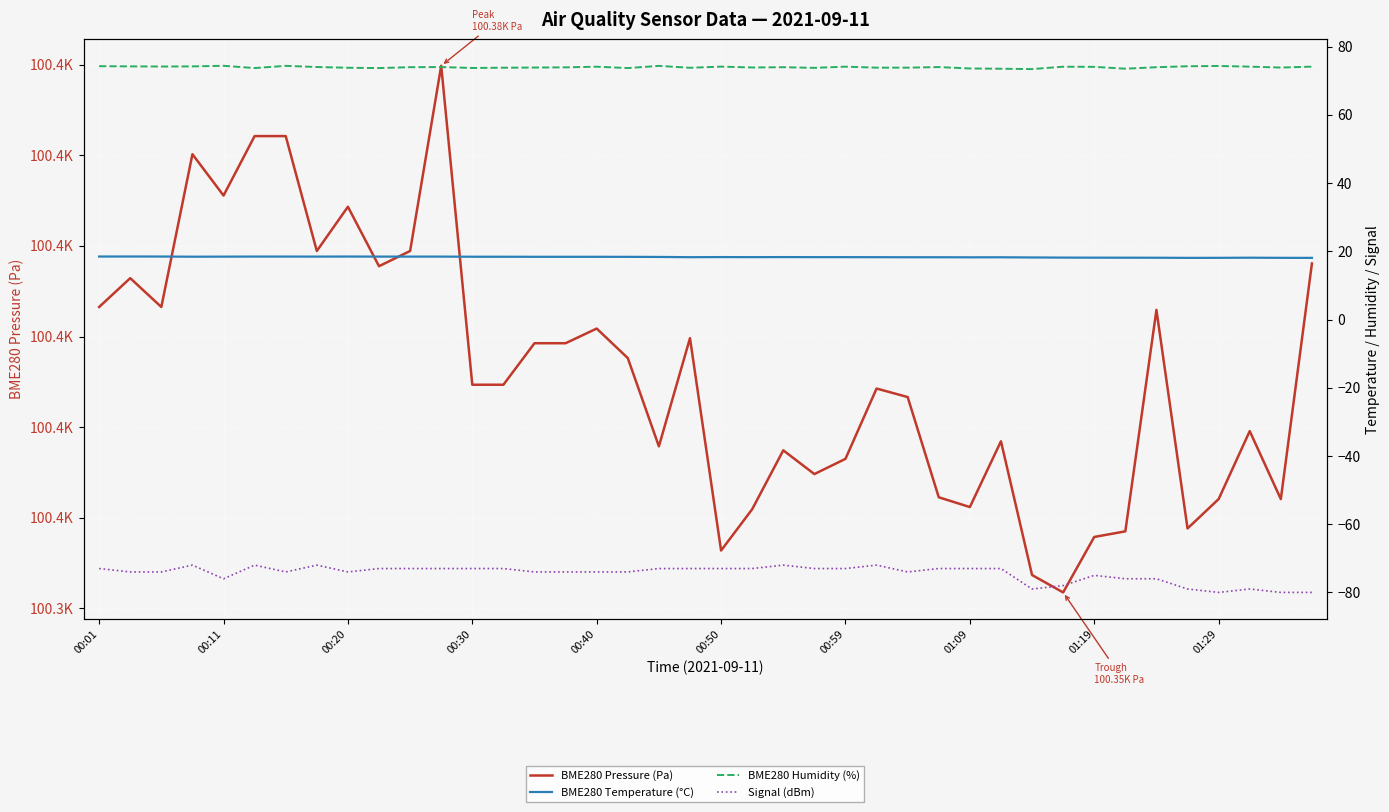

True or false: BME280 Pressure (Pa) has a value of 100356.1 at 27.

True